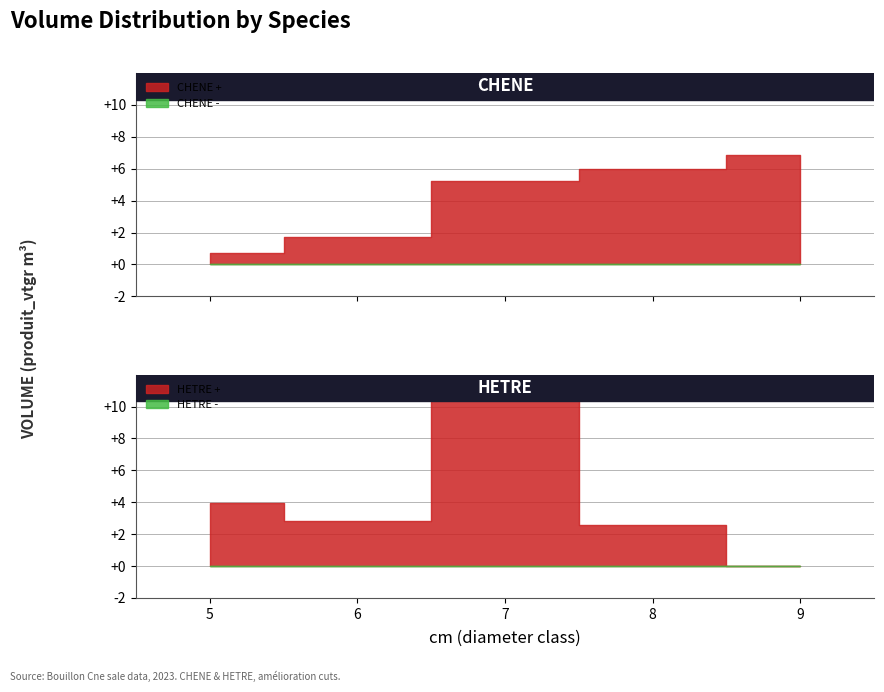

The value of CHENE at 7 is 5.2. True or false?

True